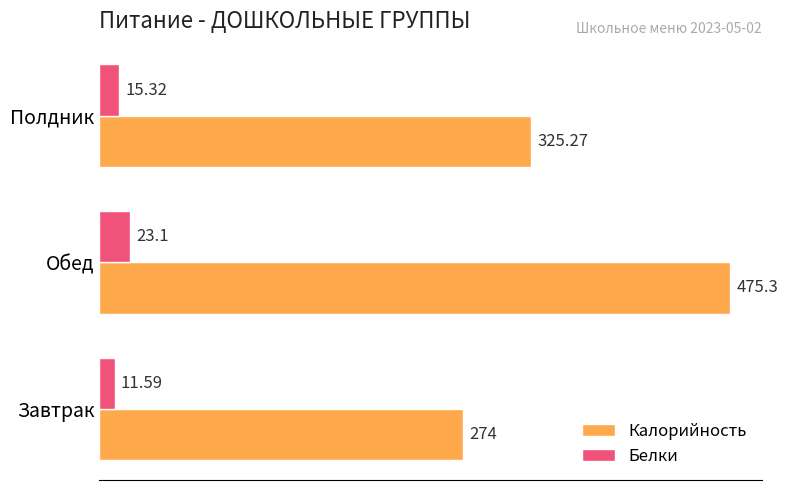

Where is Калорийность nearest to the value 374?

Полдник